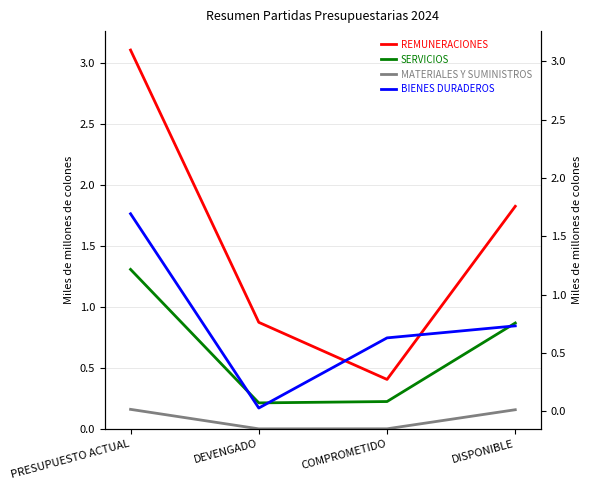

The SERVICIOS series shows 1.3 at DISPONIBLE. True or false?

False